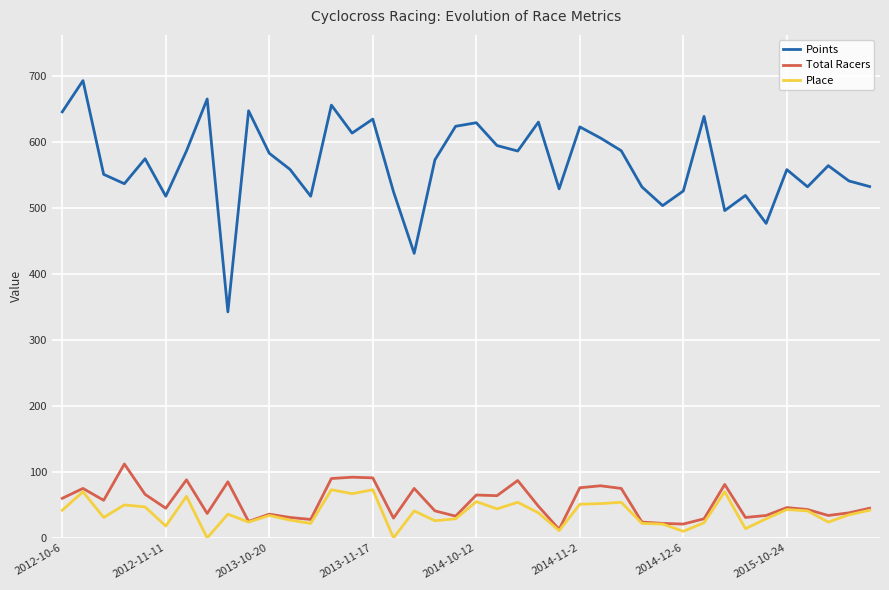

What is the maximum value for Total Racers?

112.0